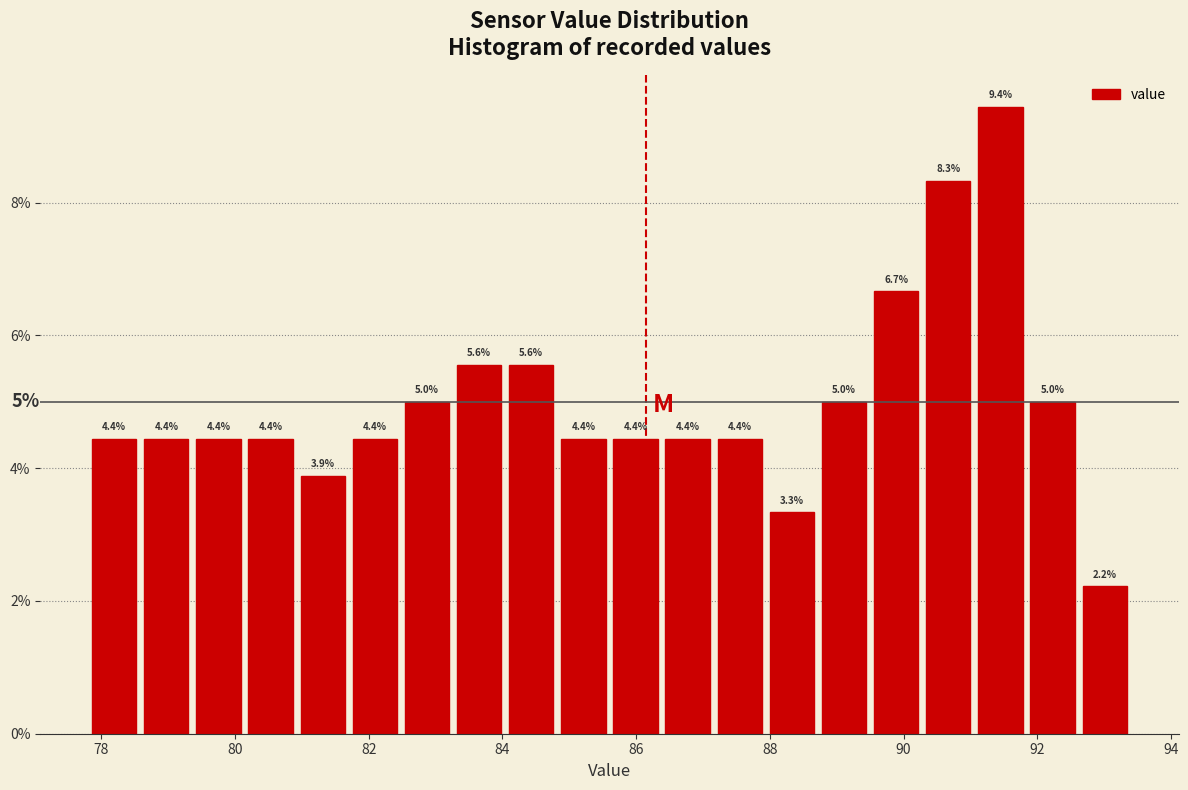

Read against the x-axis, roughly where is the centre of the tallest bar?

91.4